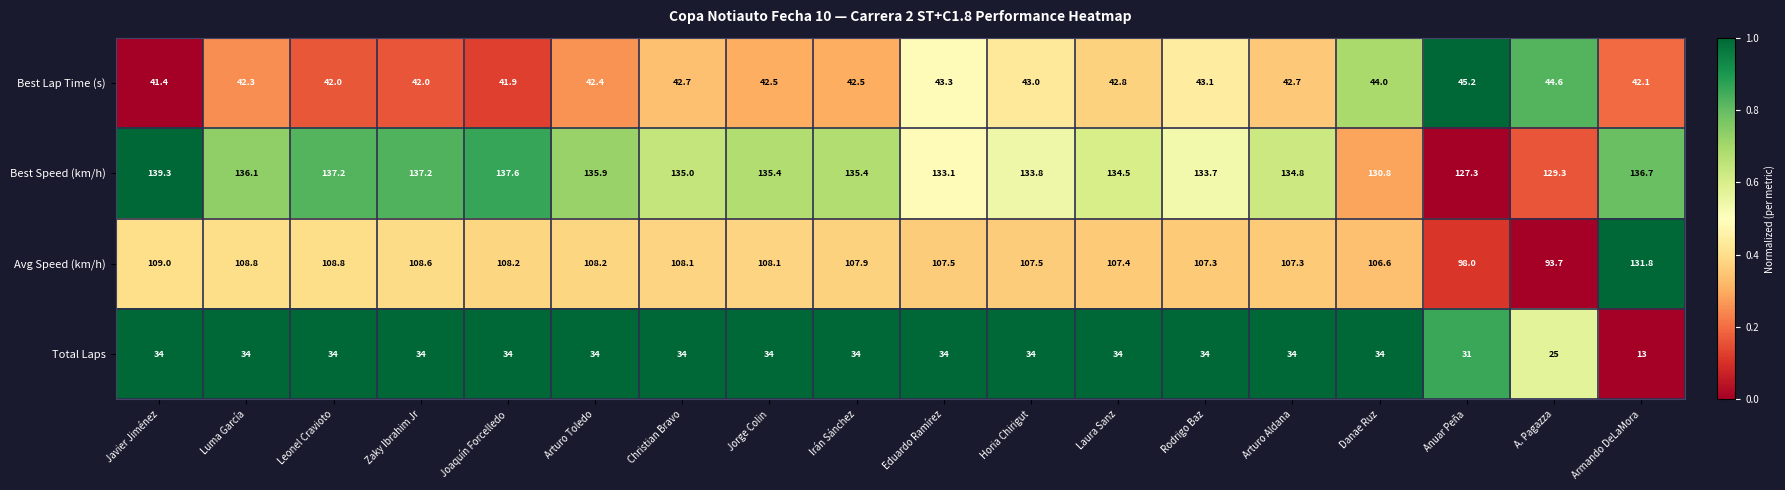

What is the difference between the second highest and second lowest values in the Best Speed (km/h) series?

8.3